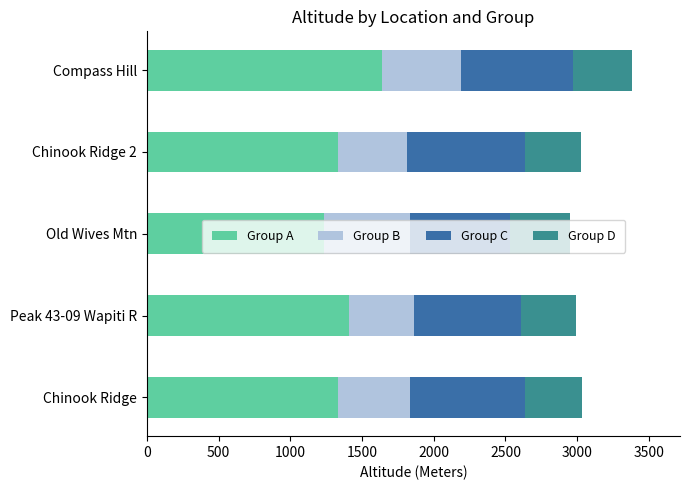

The value of Group A at Chinook Ridge 2 is 1335. True or false?

True